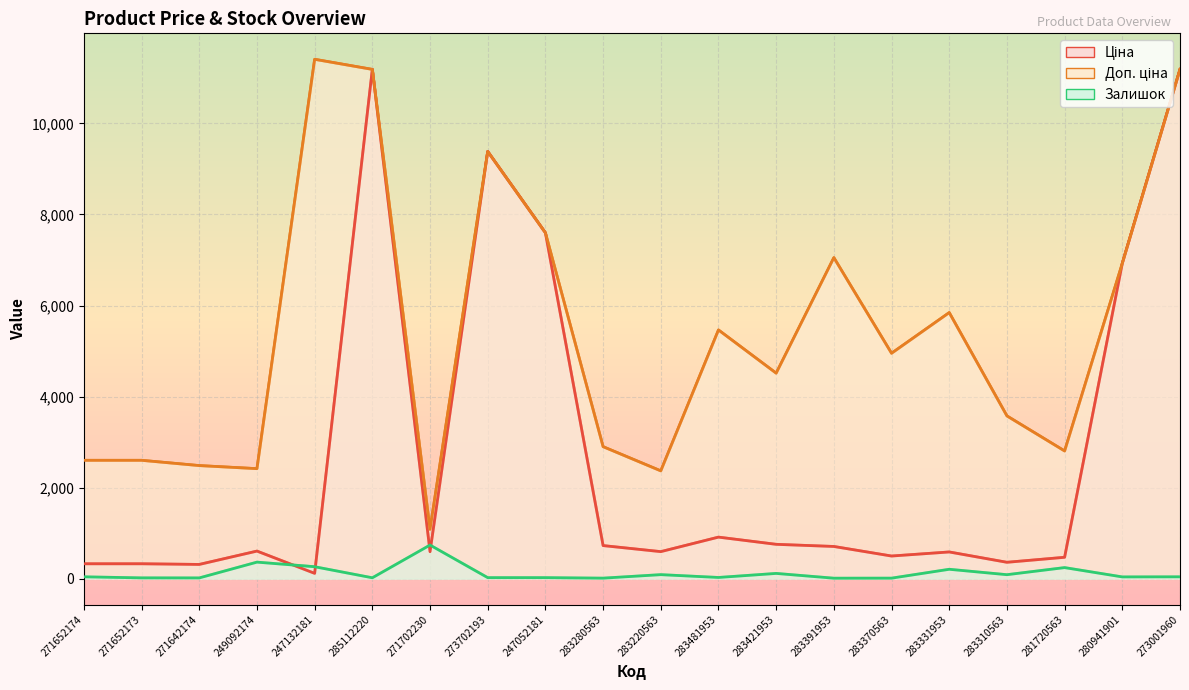

The Залишок series shows 30.8 at 273702193. True or false?

False